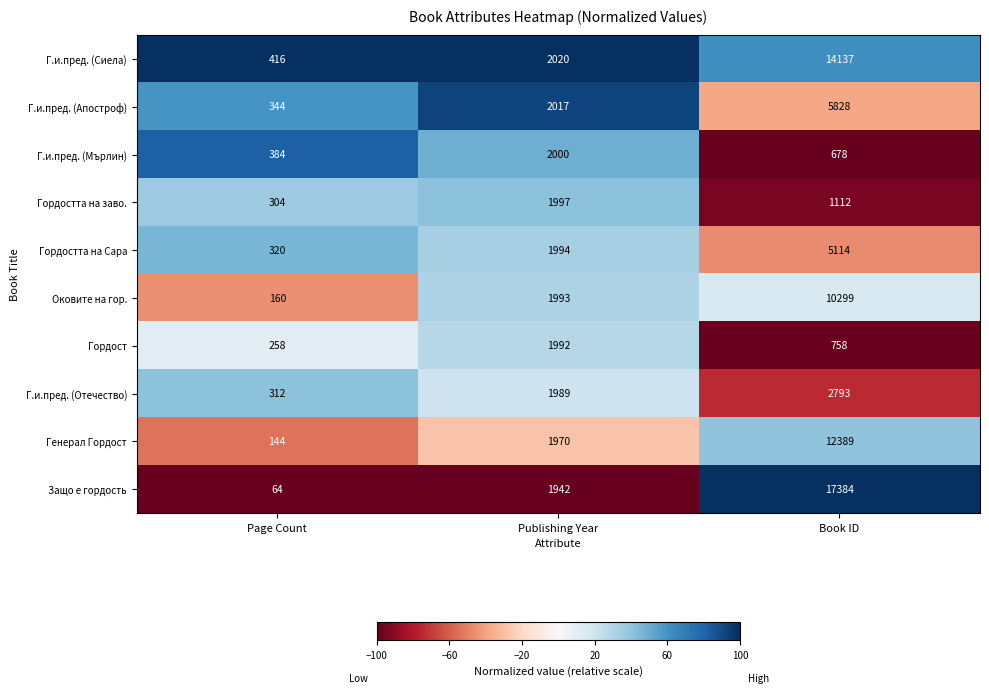

What is the spread (max minus min) of values at Page Count?

352